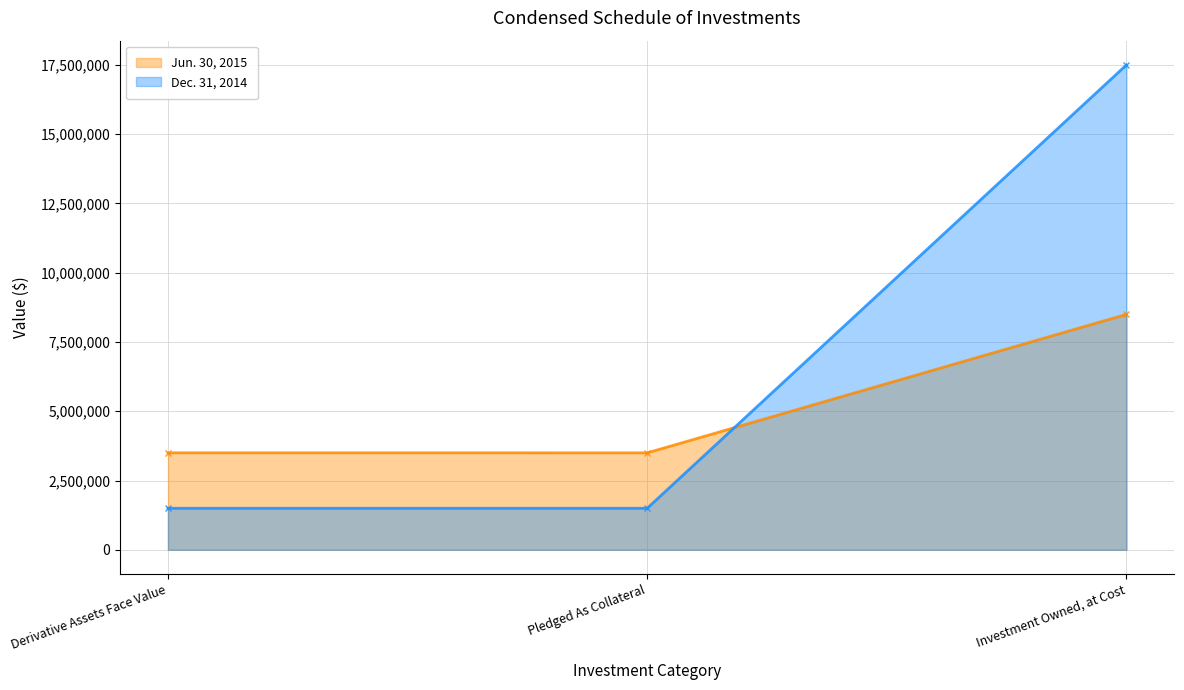

What is the average value of the Dec. 31, 2014 series?

6832350